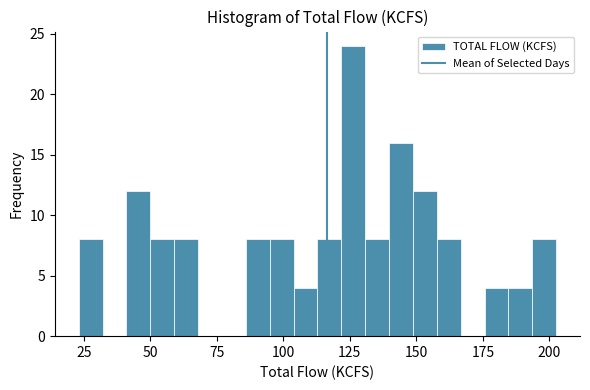

Read against the x-axis, roughly where is the centre of the tallest bar?

125